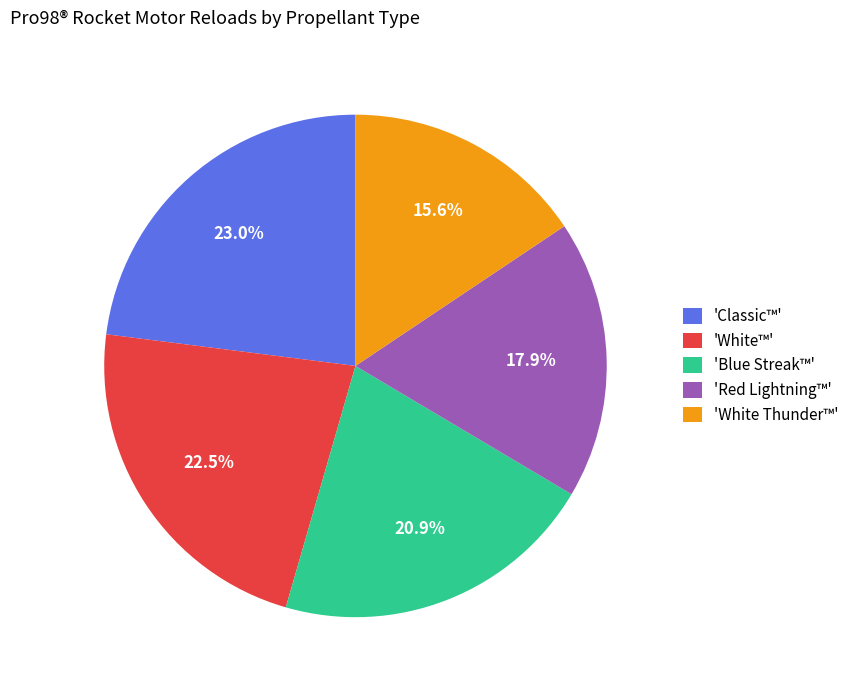

Is there any slice that represents more than half of the pie?

No